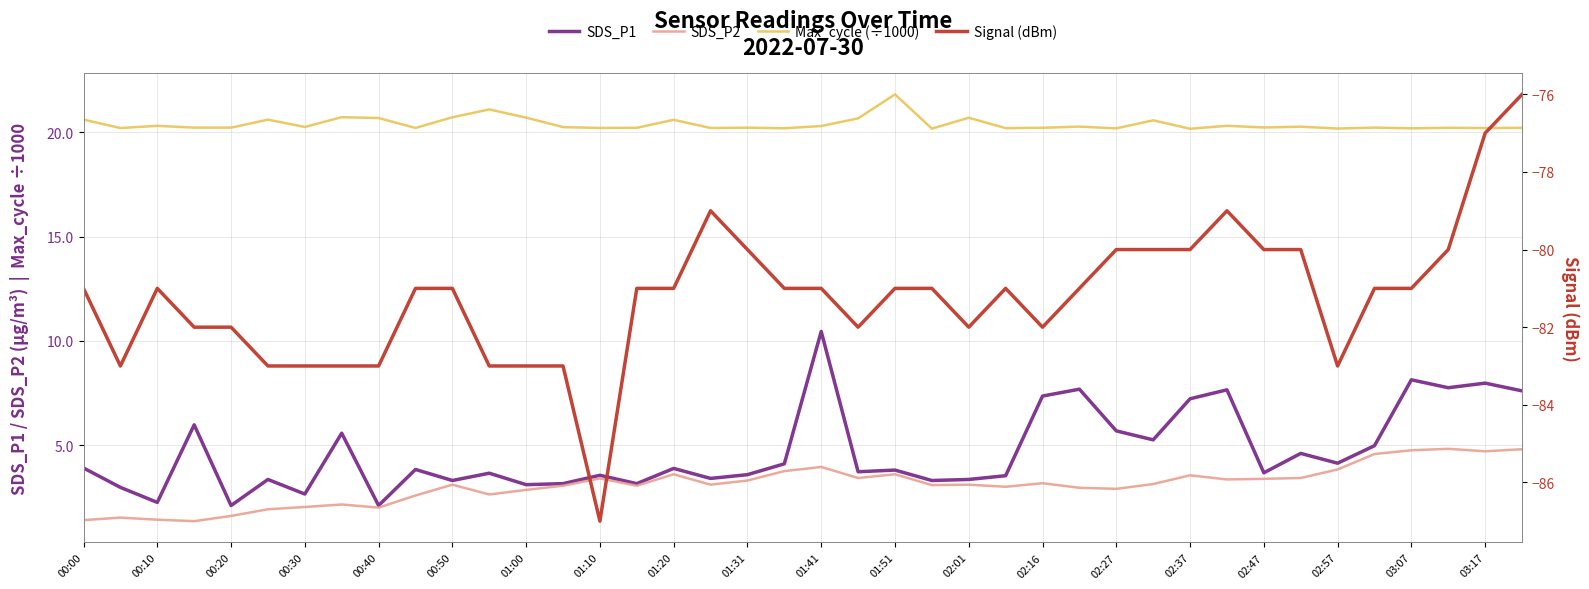

True or false: SDS_P2 and Max_cycle (÷1000) cross at least once.

False